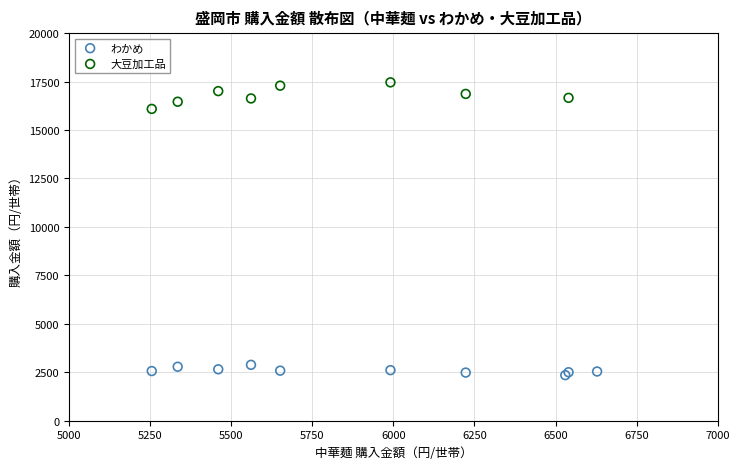

Which series reaches the minimum Y coordinate?

わかめ